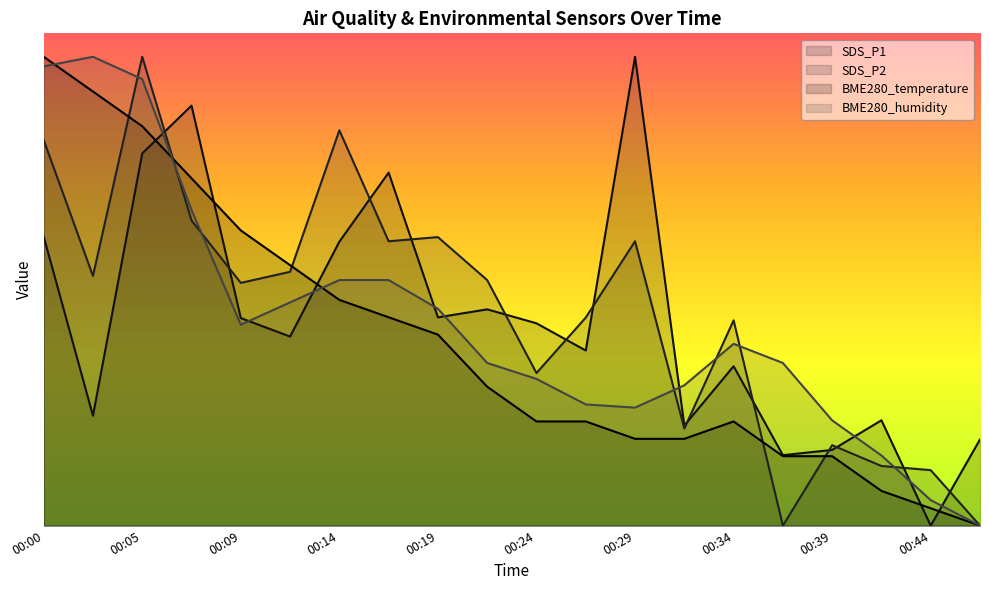

What is the greatest value displayed?

1.0